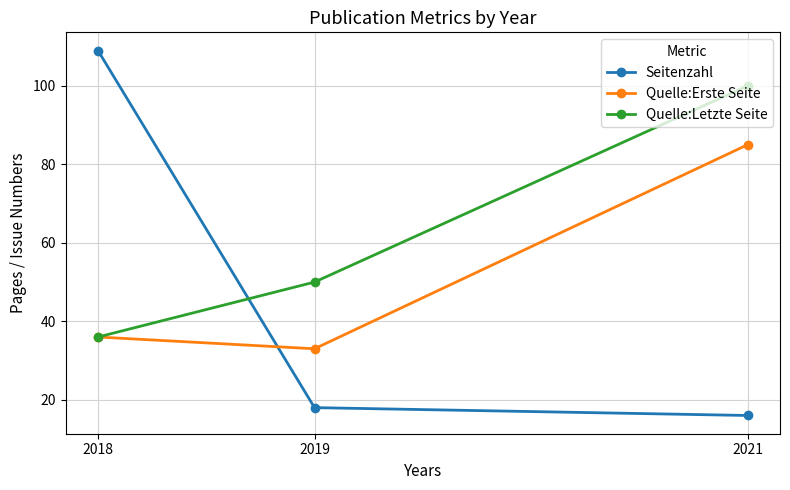

Between 2019 and 2021, which series saw the biggest shift?

Quelle:Erste Seite